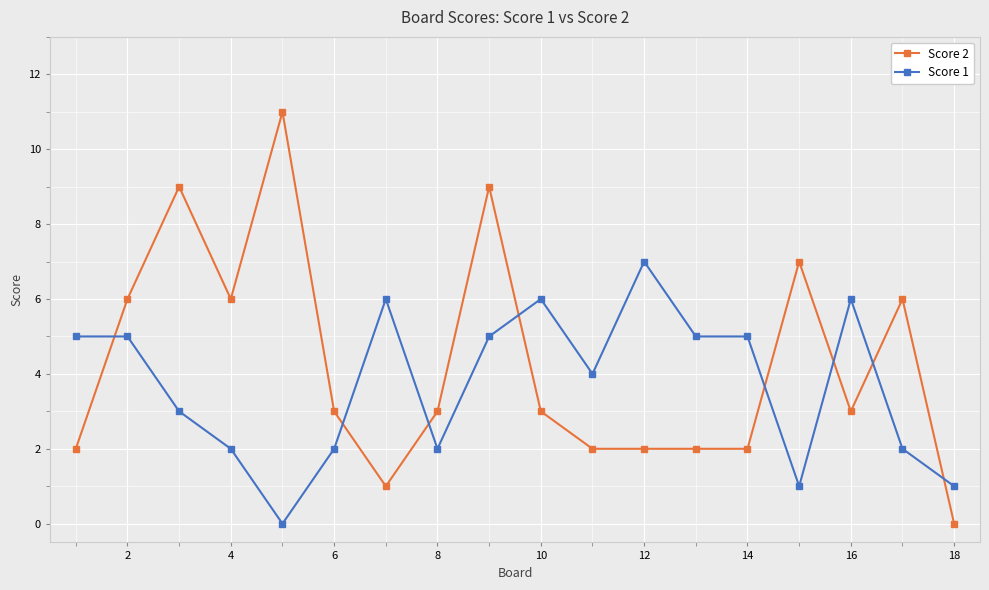

True or false: Score 2 has more than 1 interior local peaks.

True